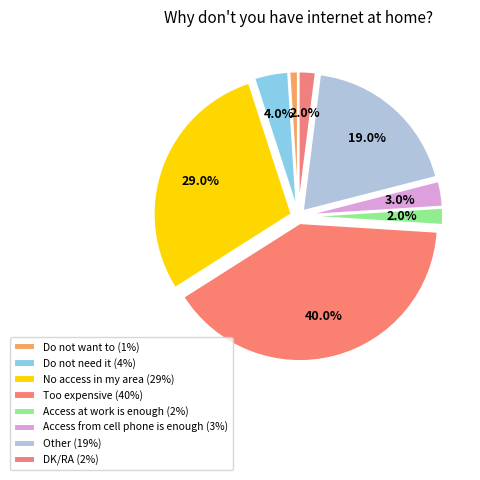

To the nearest percent, what portion does DK/RA represent?

2%